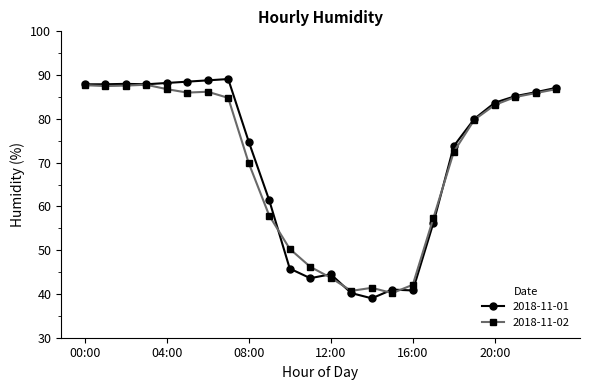

At how many categories does at least one series exceed 77?

13